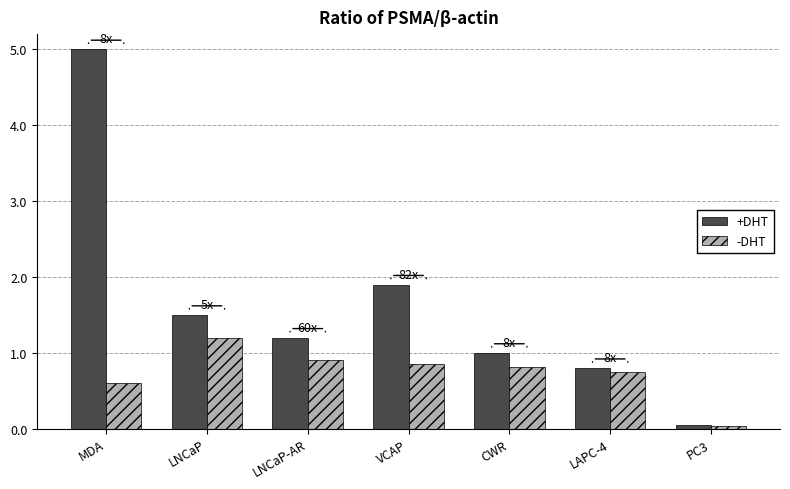

What is the difference between the second highest and minimum values in the -DHT series?

0.9